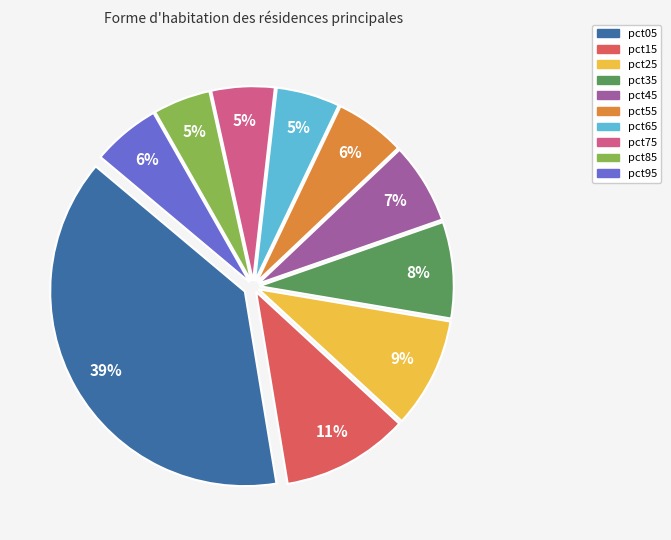

Is there any slice that represents more than half of the pie?

No